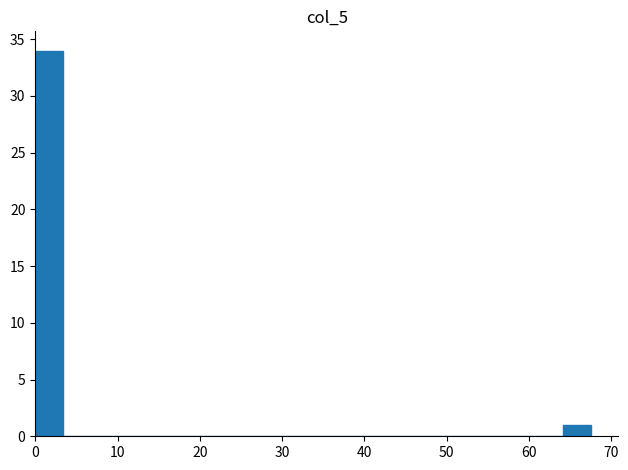

Read against the x-axis, roughly where is the centre of the tallest bar?

2